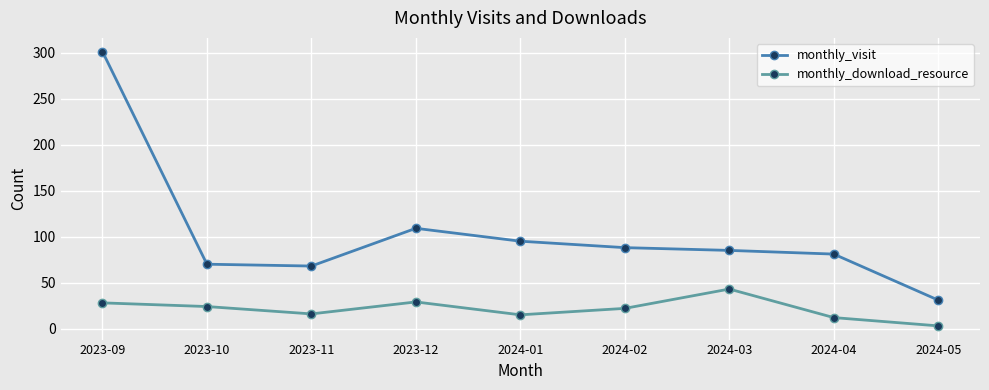

How many categories are shown in the chart?

9